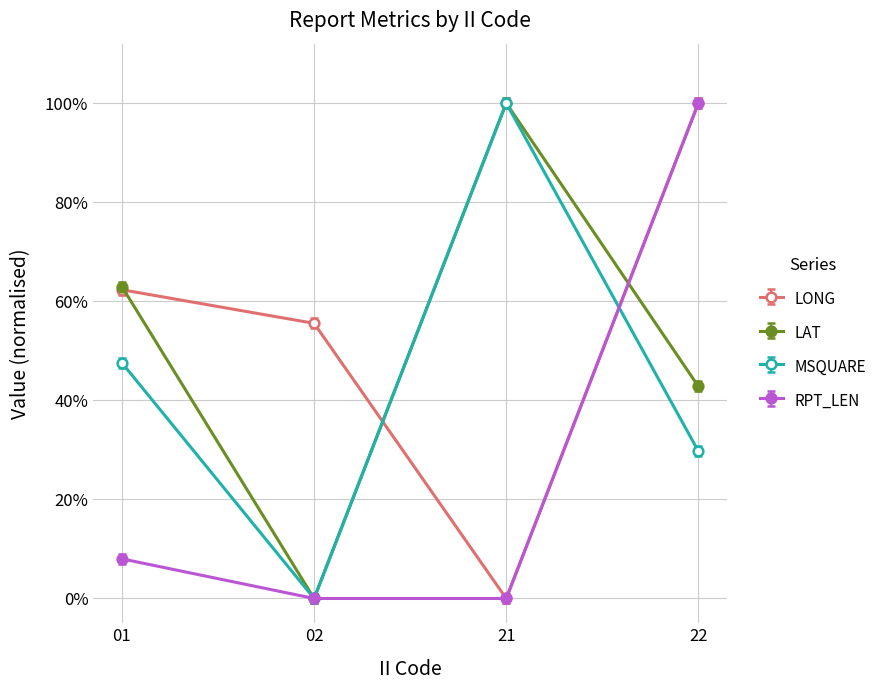

What is the approximate value of LONG at 01?

0.6